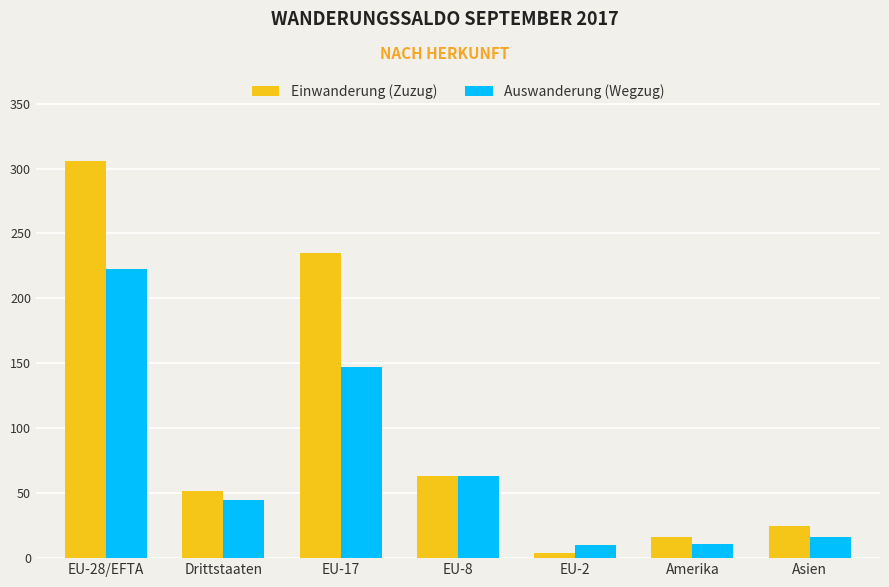

Does the chart contain stacked bars?

No